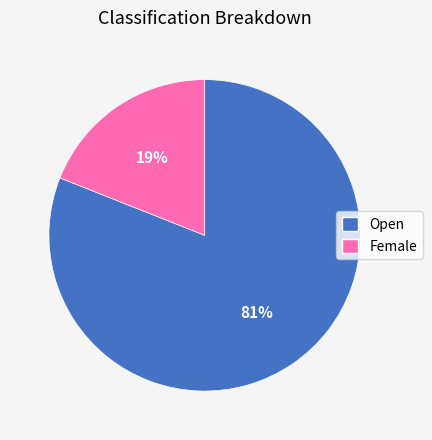

Is there any slice that represents more than half of the pie?

Yes